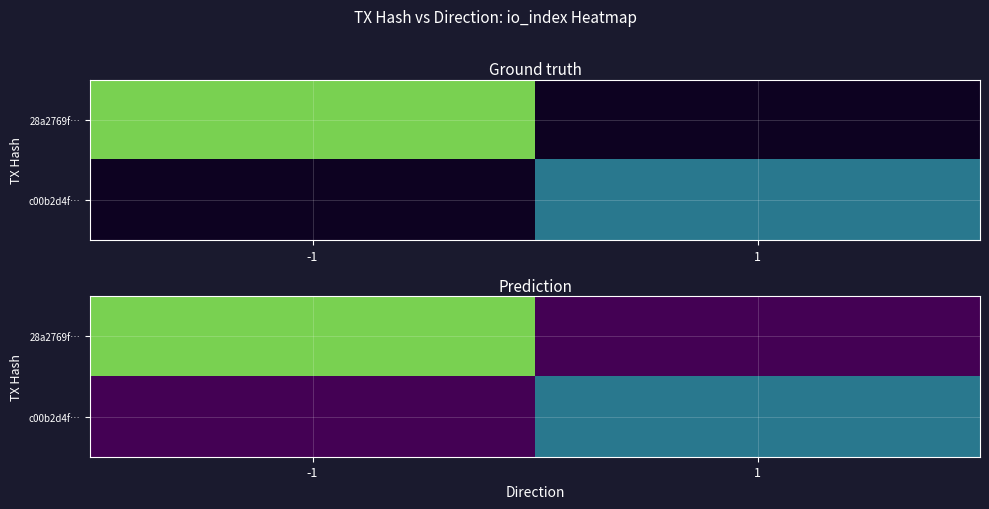

Where is 28a2769f… nearest to the value 2?

-1